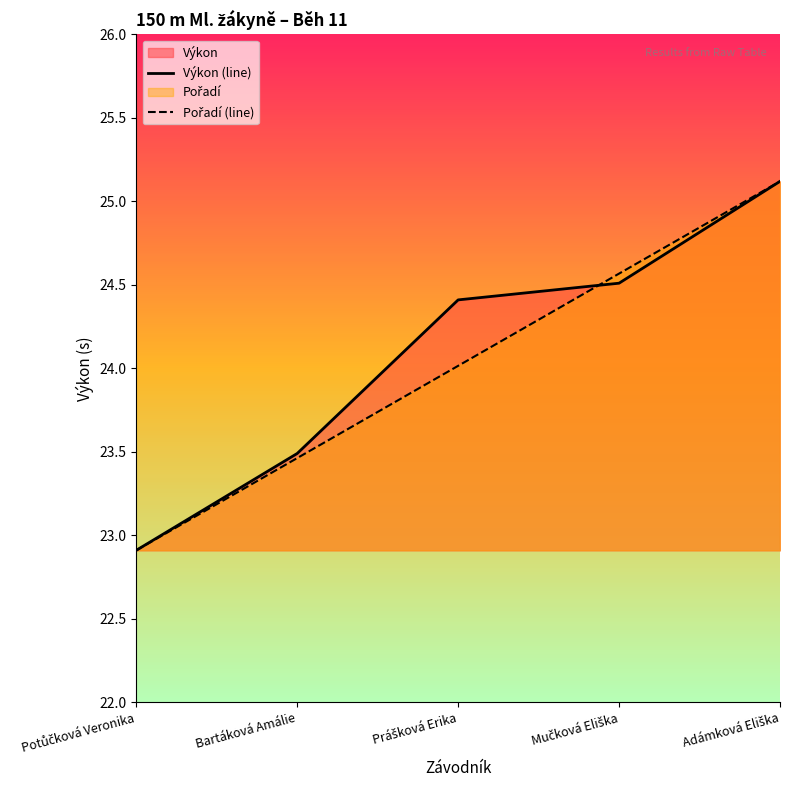

True or false: Pořadí (line) has more than 1 points higher than both neighbors.

False